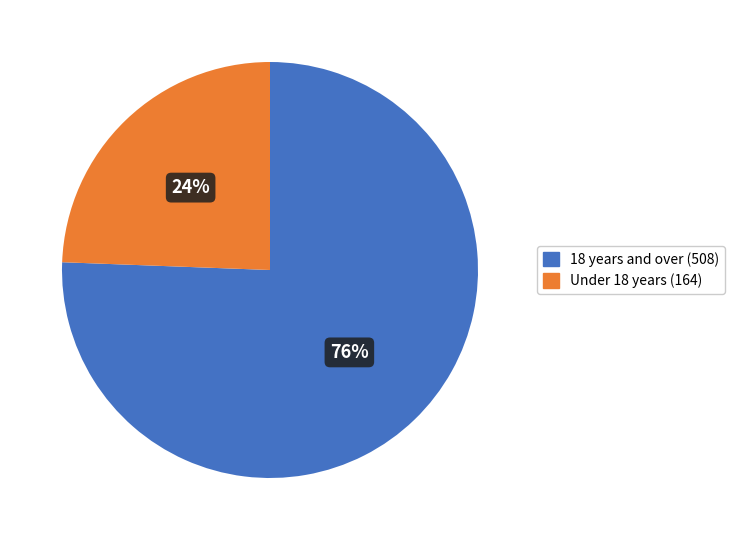

How many slices are in this pie chart?

2